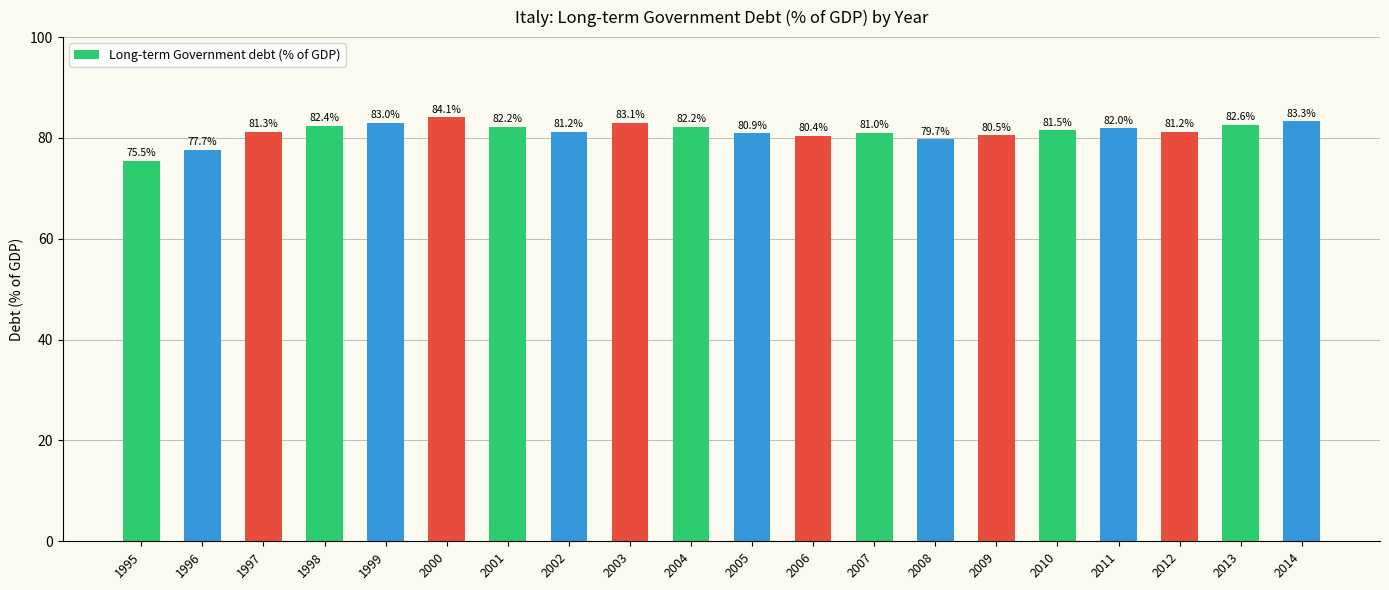

What is the value of the 15th bar from the left?

80.5